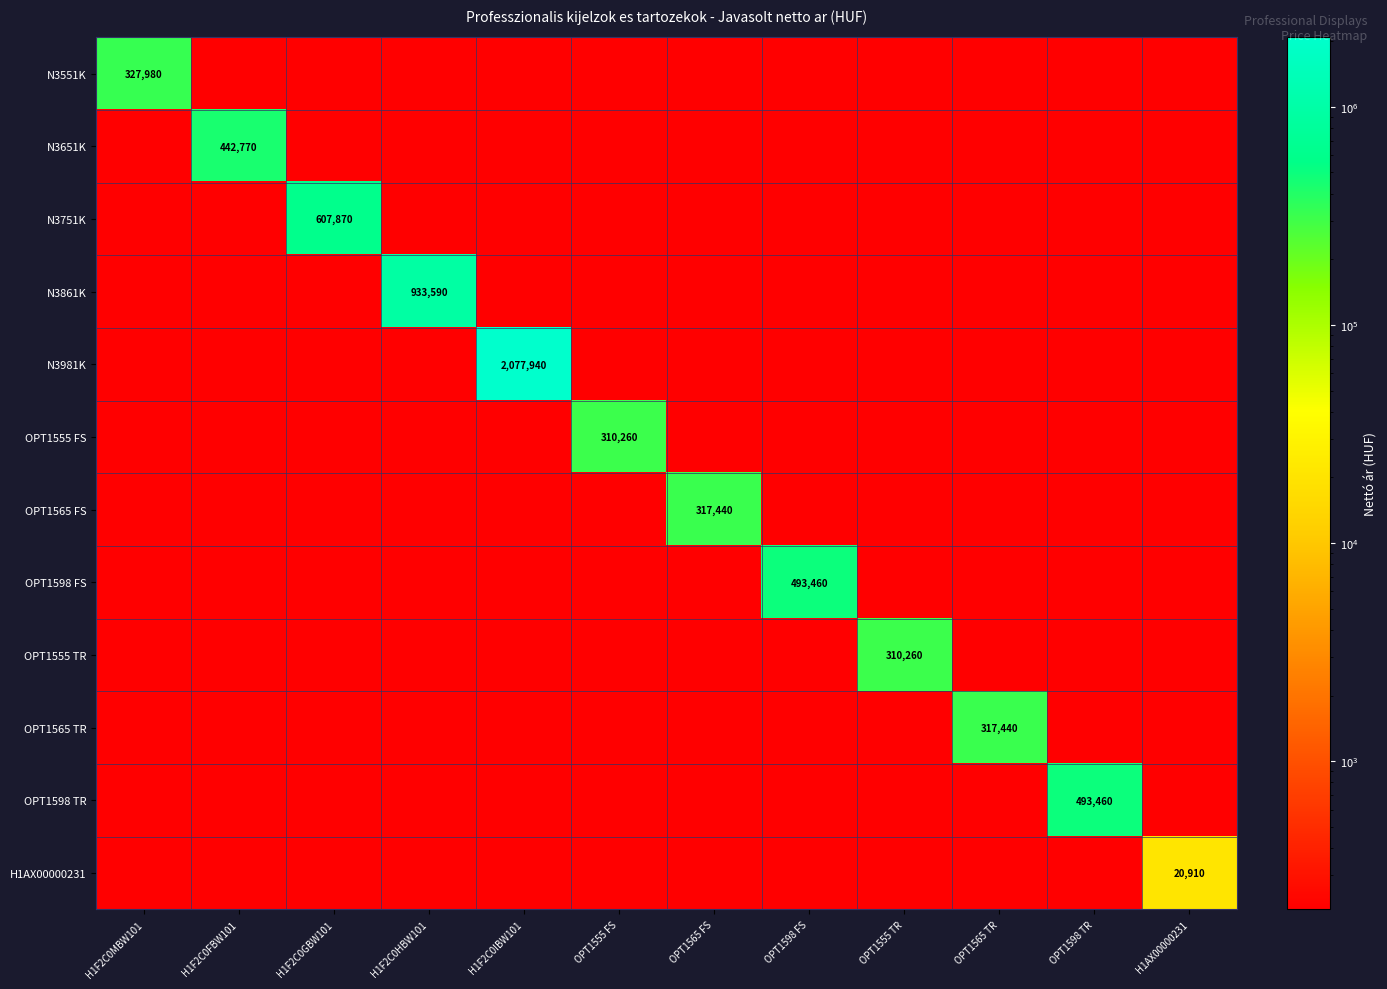

What is the highest value of the N3751K series?

607870.0